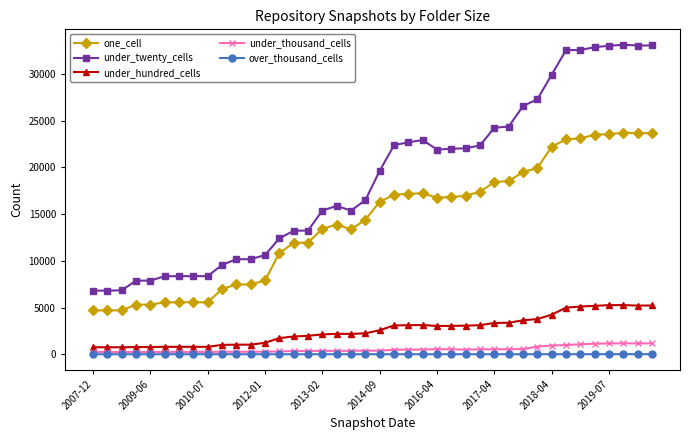

Which series has the largest range (max minus min)?

under_twenty_cells